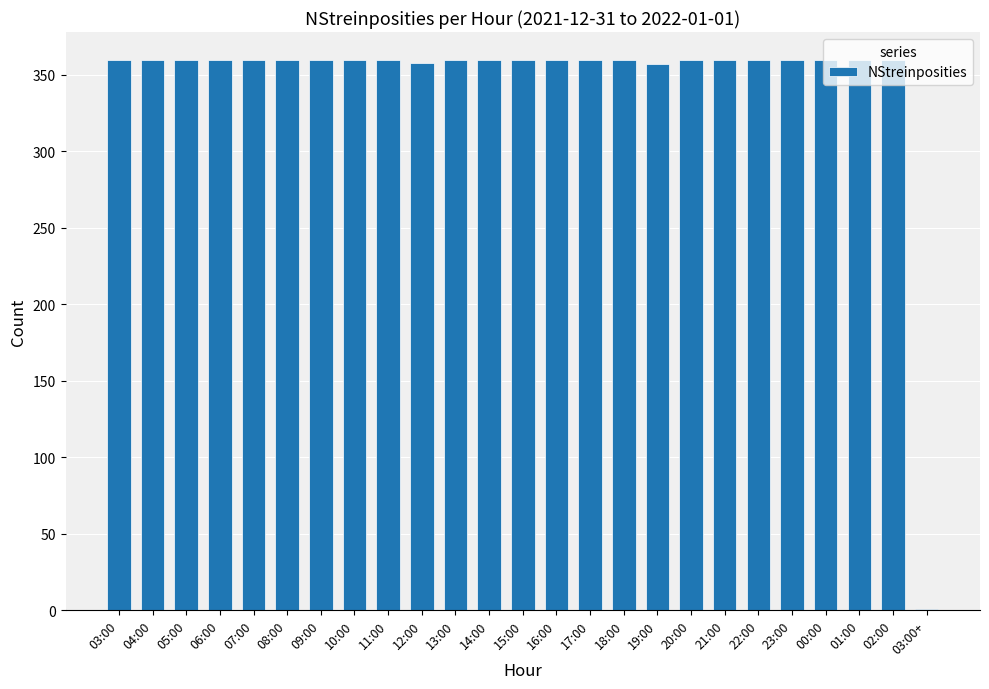

The value at 20:00 is 502. True or false?

False